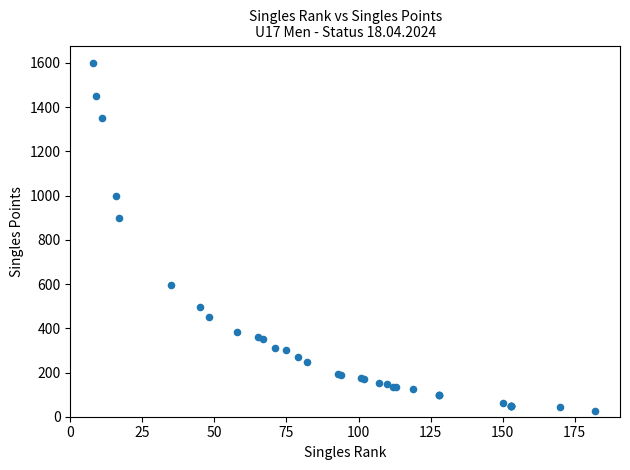

What Y value in the scatter plot is closest to 812?

900